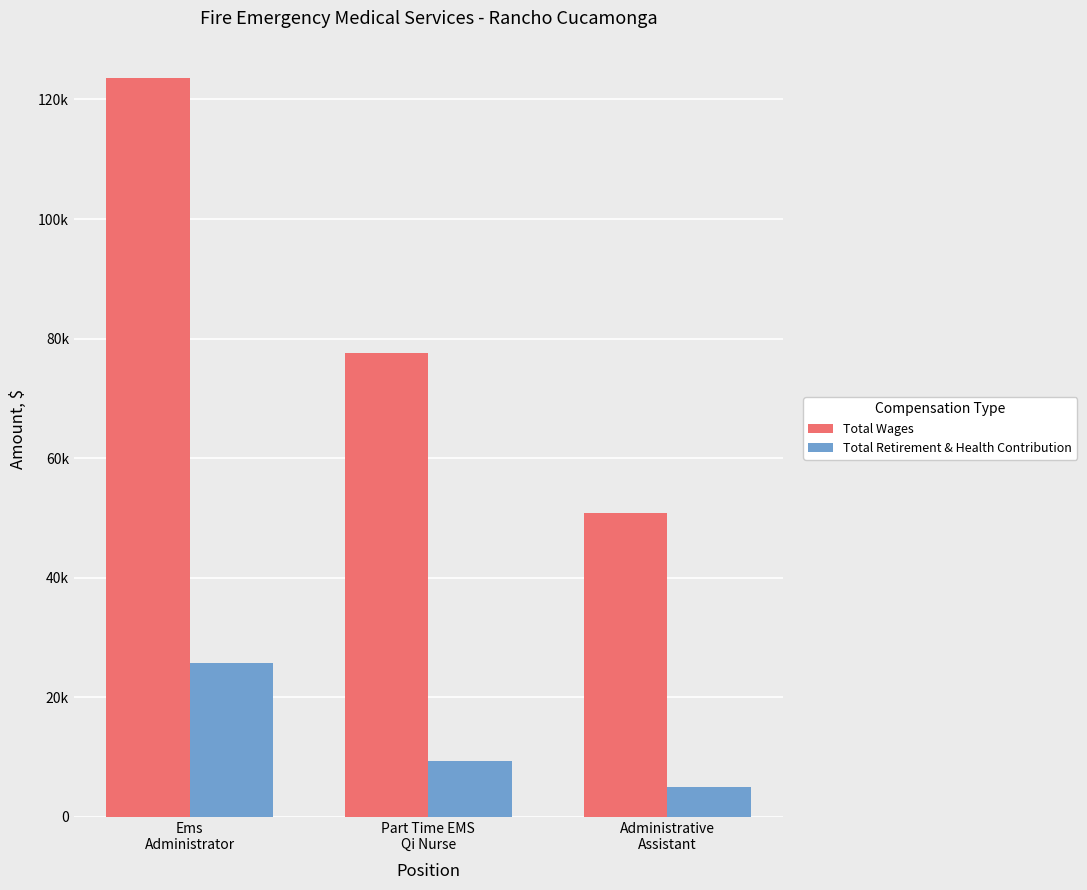

Rank the series by their average value, from highest to lowest.

Total Wages, Total Retirement & Health Contribution